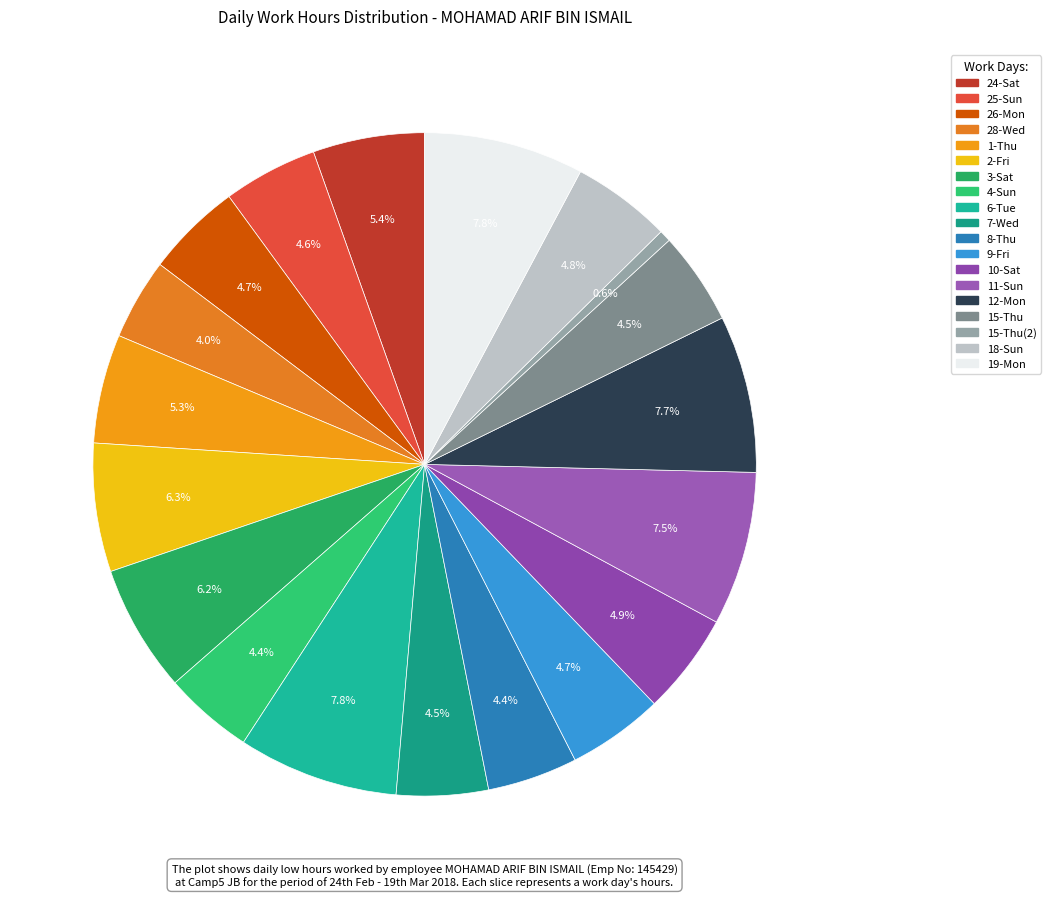

How many slices are in this pie chart?

19